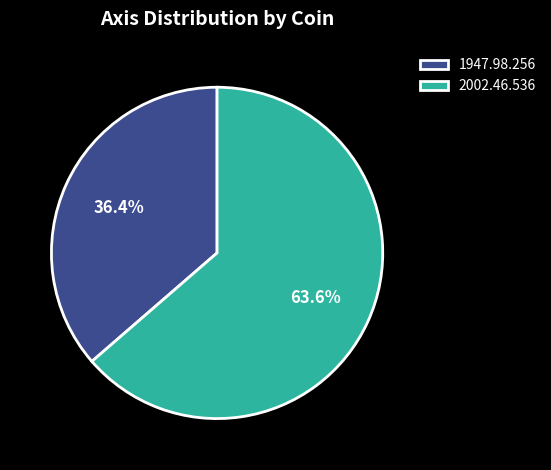

To the nearest percent, what portion does 1947.98.256 represent?

36%